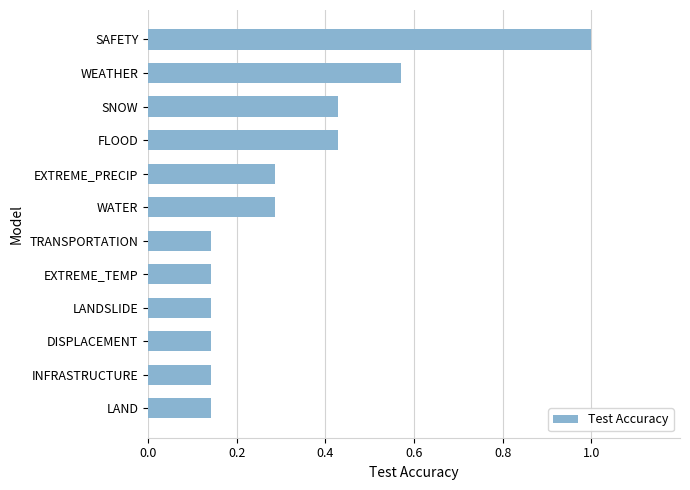

What is the sum of all values?

3.9